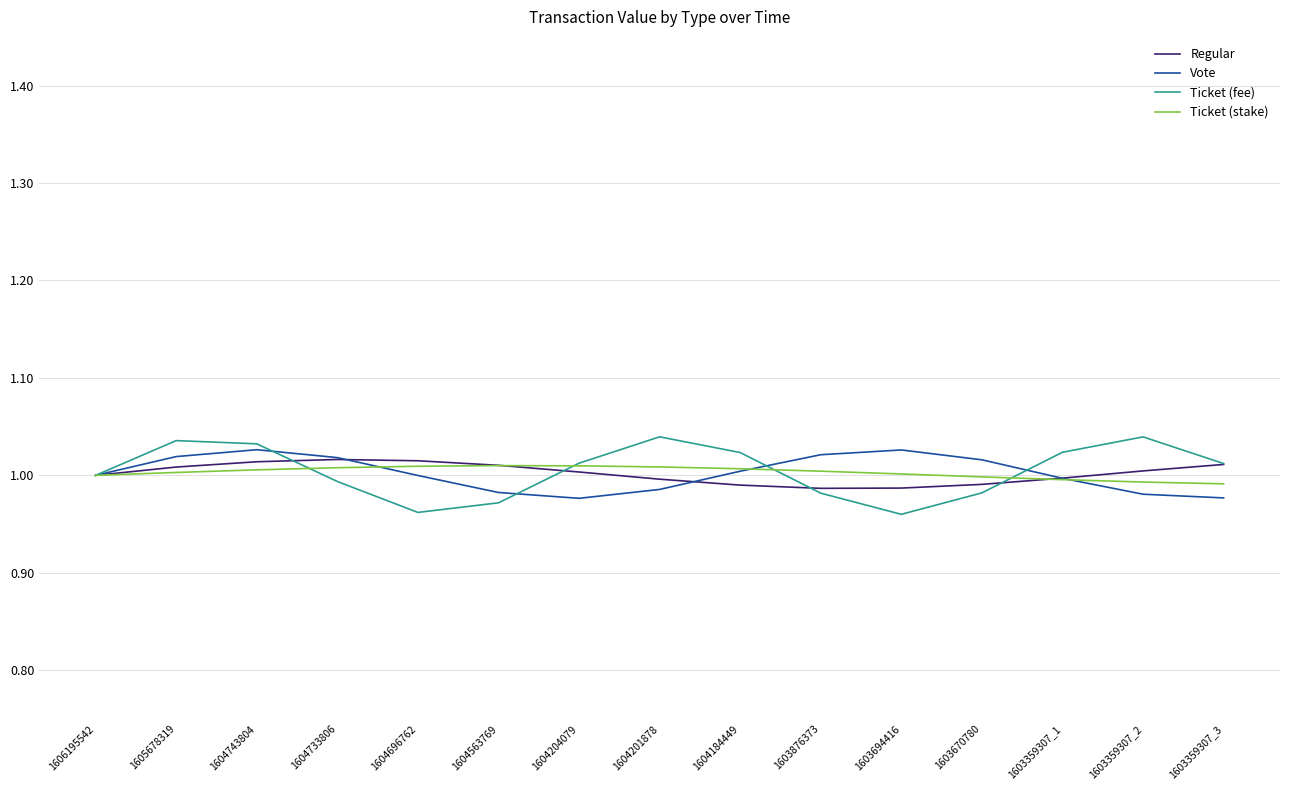

Which series ends up on top after the final intersection of Ticket (stake) and Ticket (fee)?

Ticket (fee)